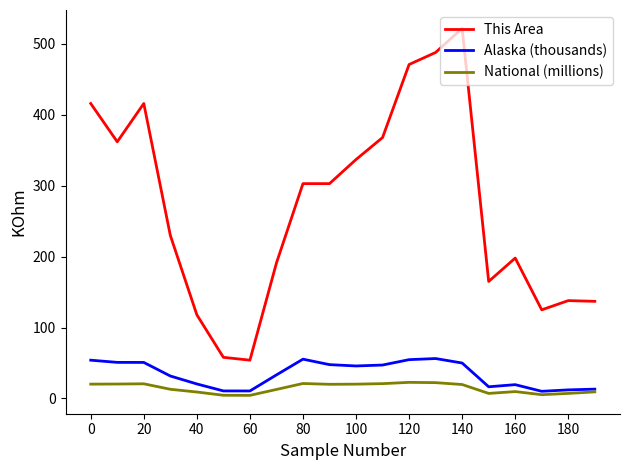

True or false: This Area and Alaska (thousands) cross at least once.

False